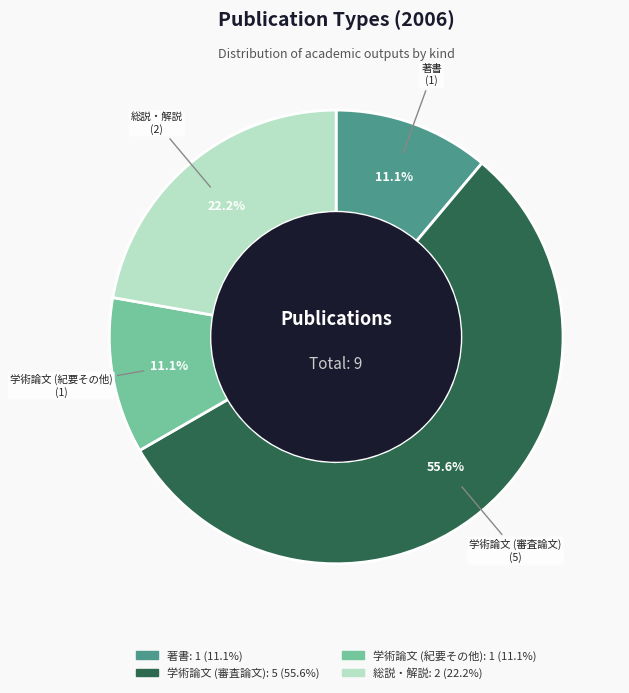

To the nearest percent, what percentage of the pie is 学術論文 (紀要その他)?

11%